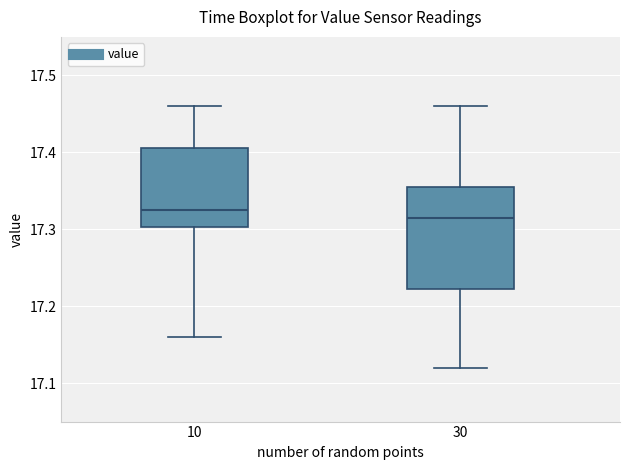

Which box's median line is the lowest?

30